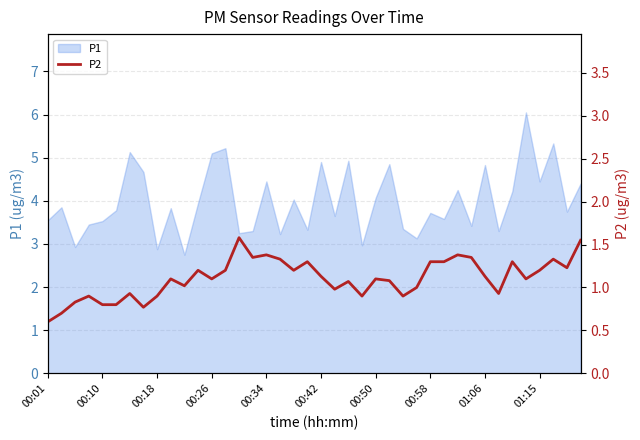

True or false: P1 has a value of 4.8 at 01:06.

True